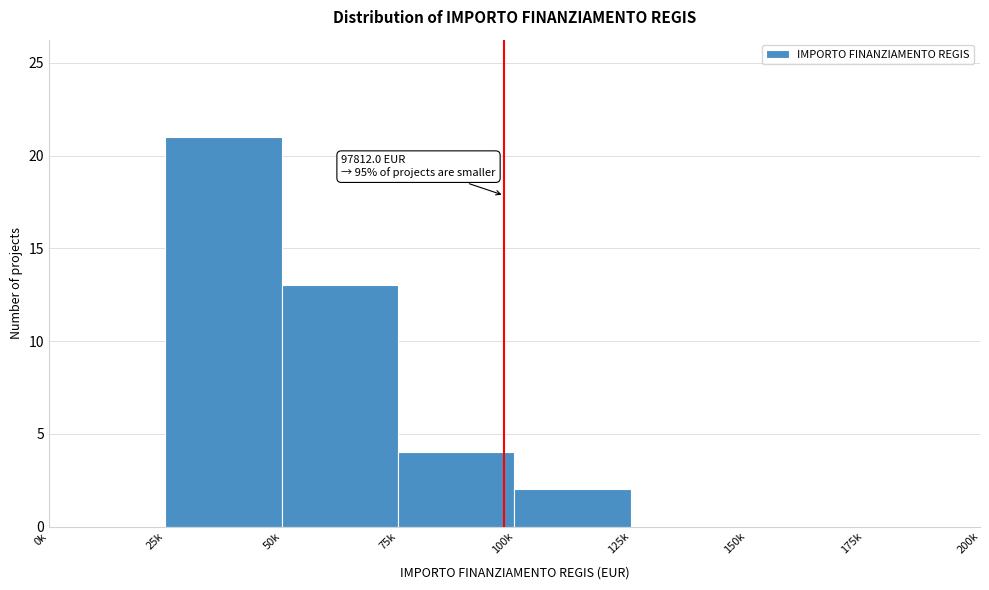

Reading left to right, list all the values displayed in this chart.

0k=0	25k=21	50k=13	75k=4	100k=2	125k=0	150k=0	175k=0